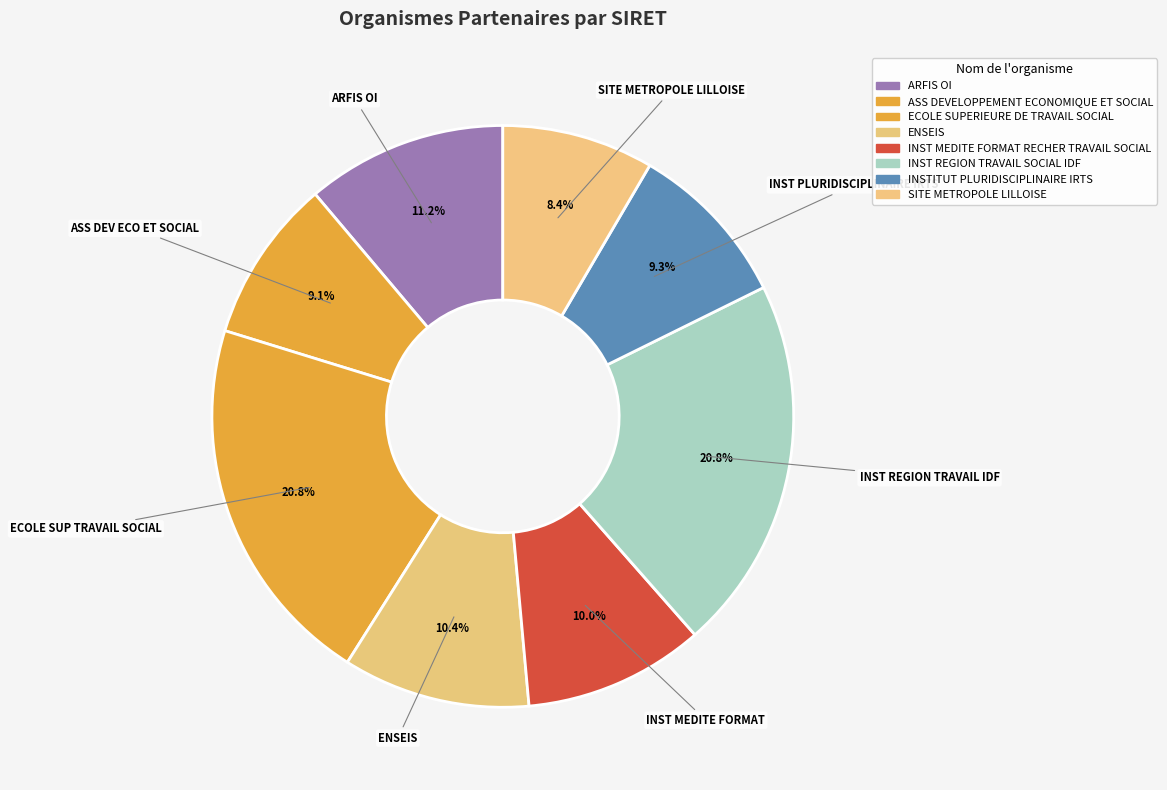

How many segments does this pie chart have?

8